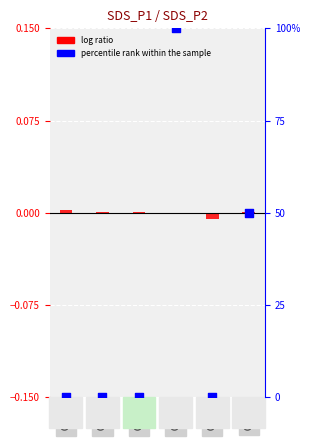

Which series reaches the minimum Y coordinate?

log ratio